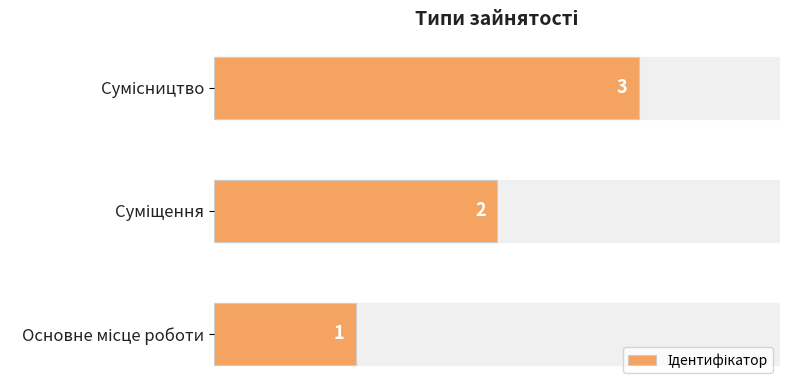

Count the values in the range 1 to 3.

3